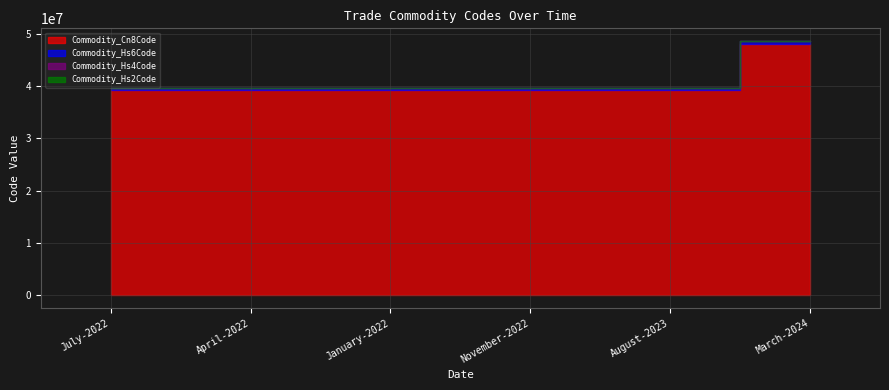

Rank the series at January-2022 from highest to lowest value.

Commodity_Cn8Code, Commodity_Hs6Code, Commodity_Hs4Code, Commodity_Hs2Code